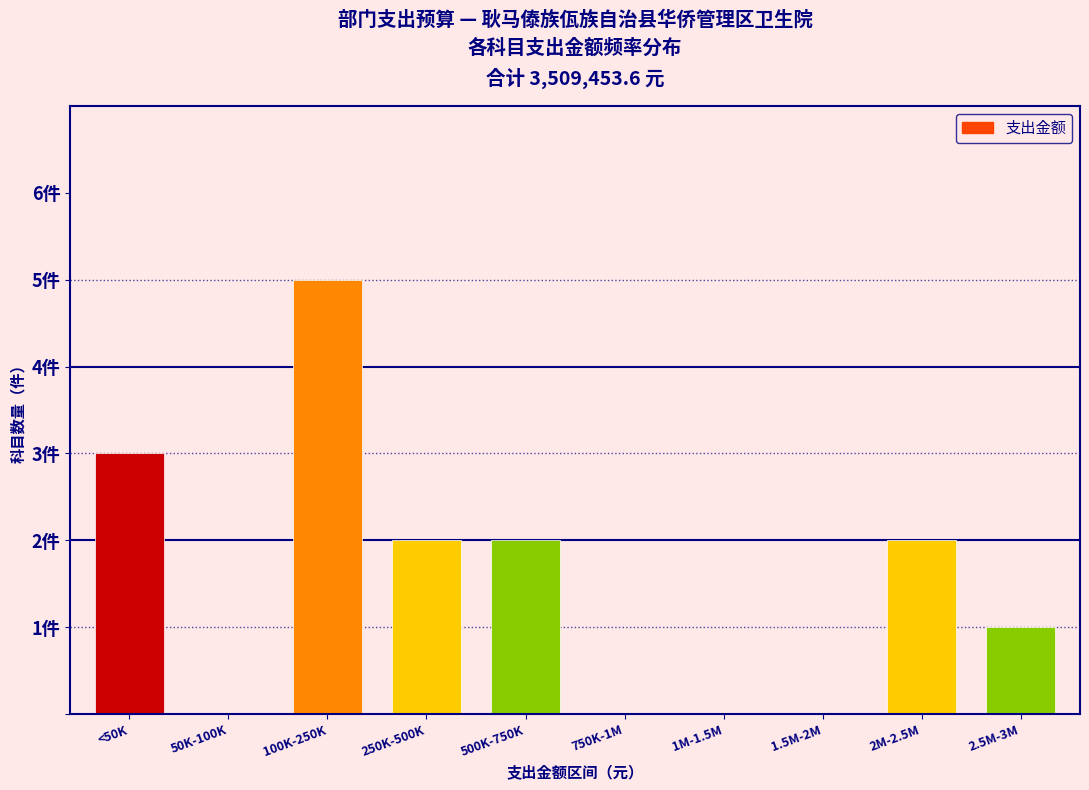

Are the bars horizontal?

No